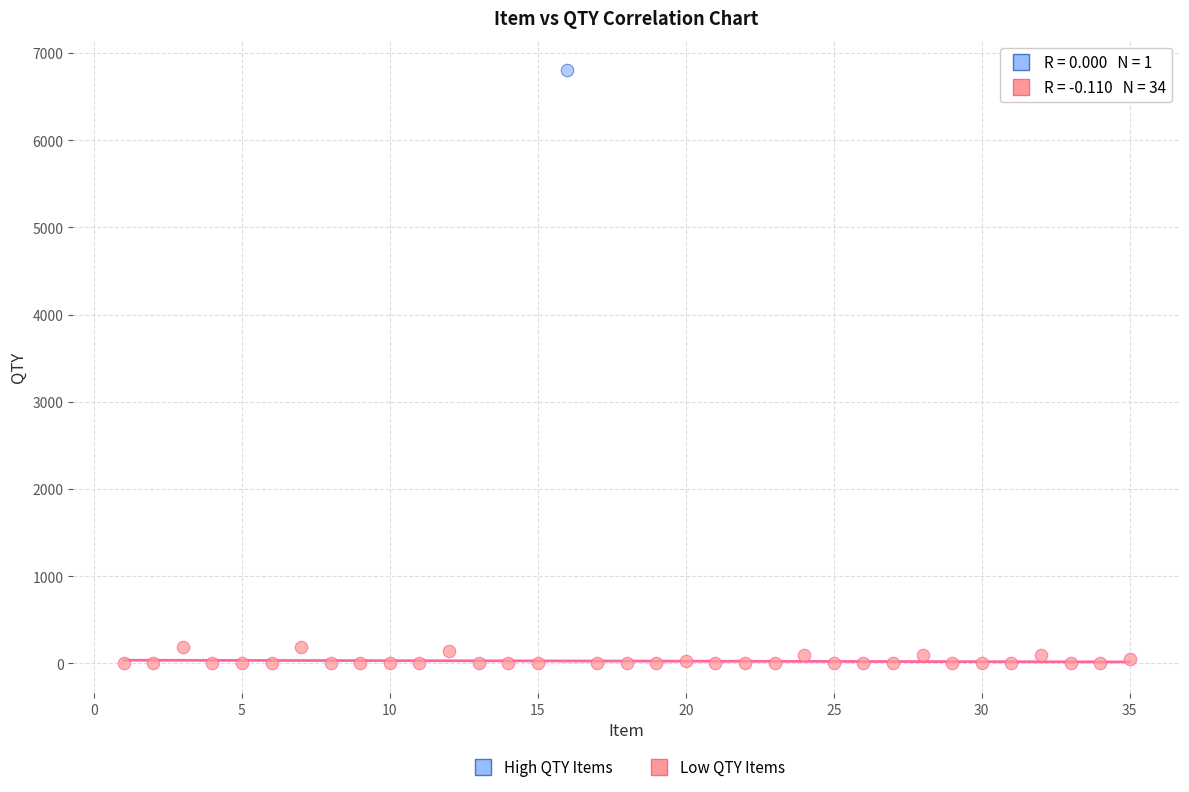

What are all the series names shown in the legend?

High QTY Items, Low QTY Items